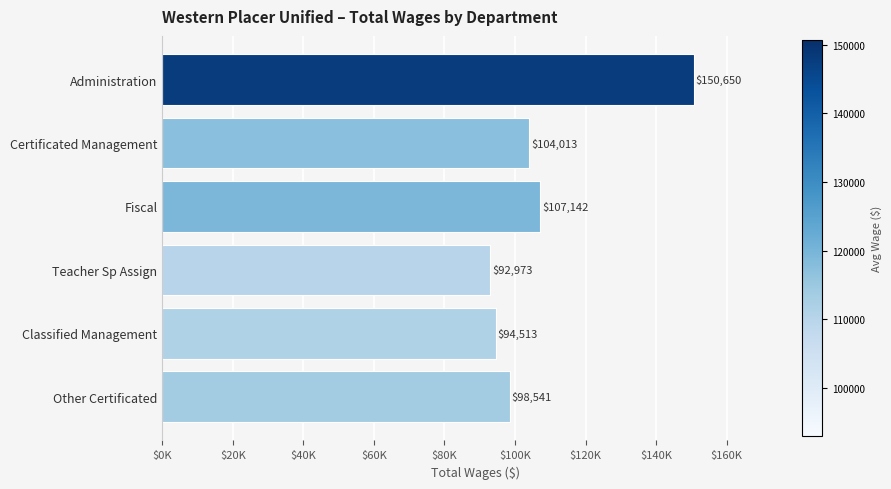

Count the number of data series in this chart.

1